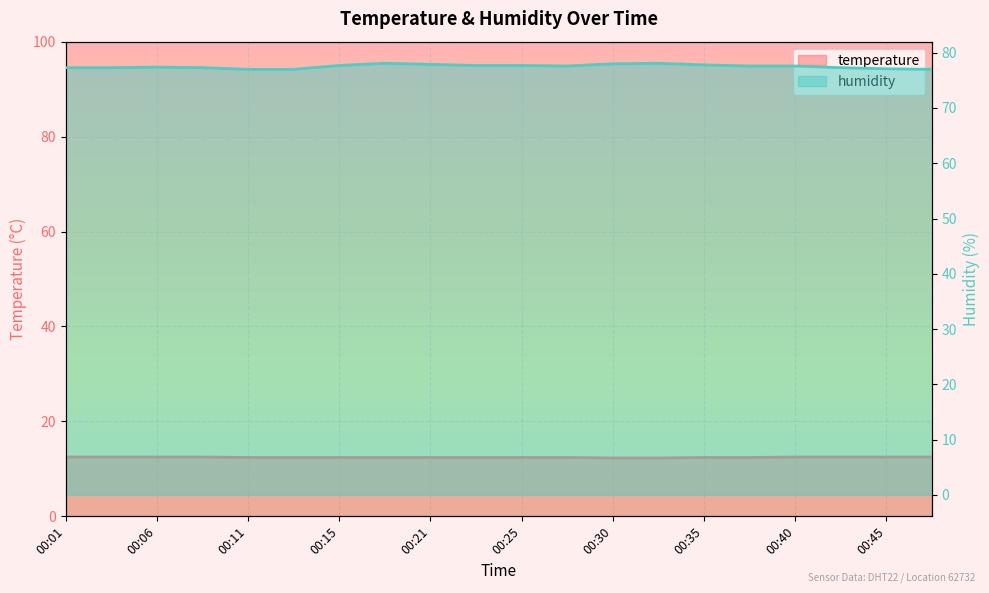

What is the average value of the humidity series?

77.5